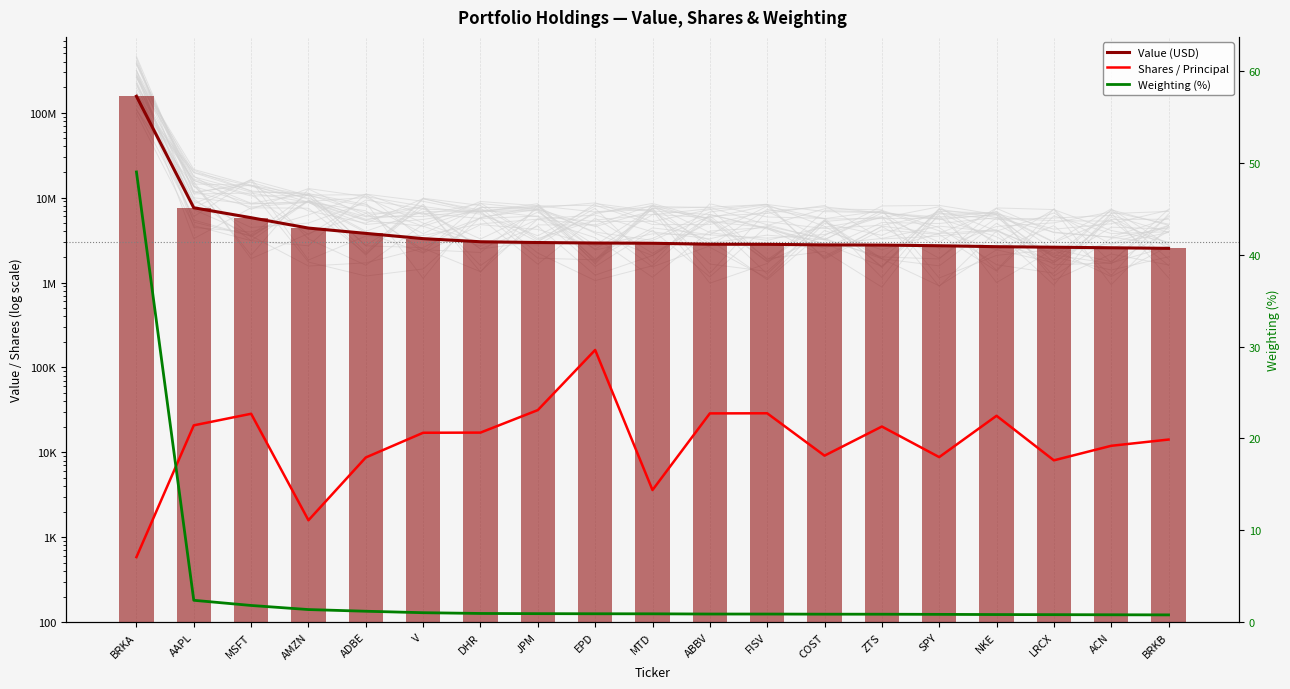

Are the bars horizontal?

No